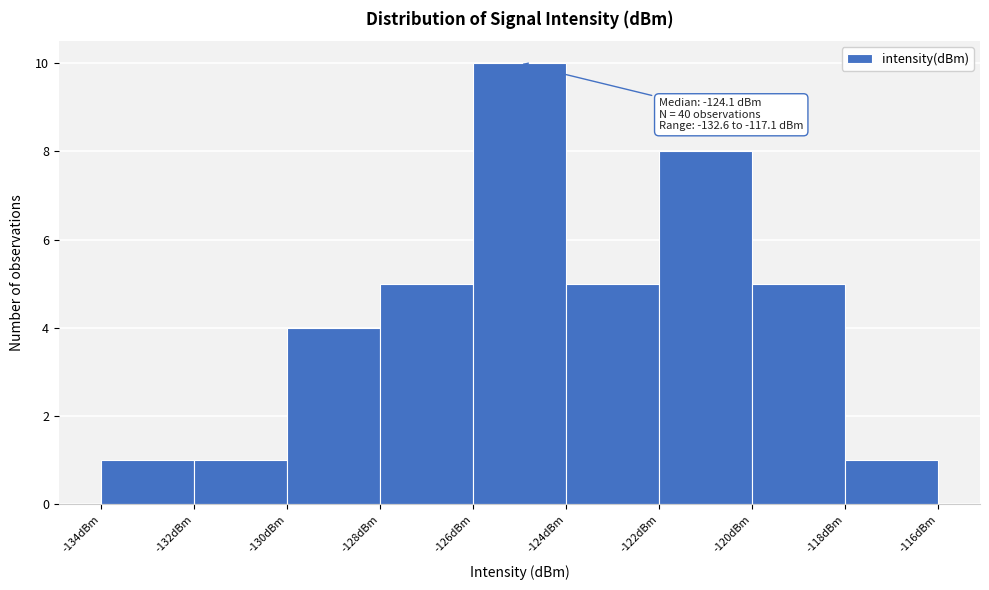

Over which range of the x-axis is the bar tallest?

-126 to -124